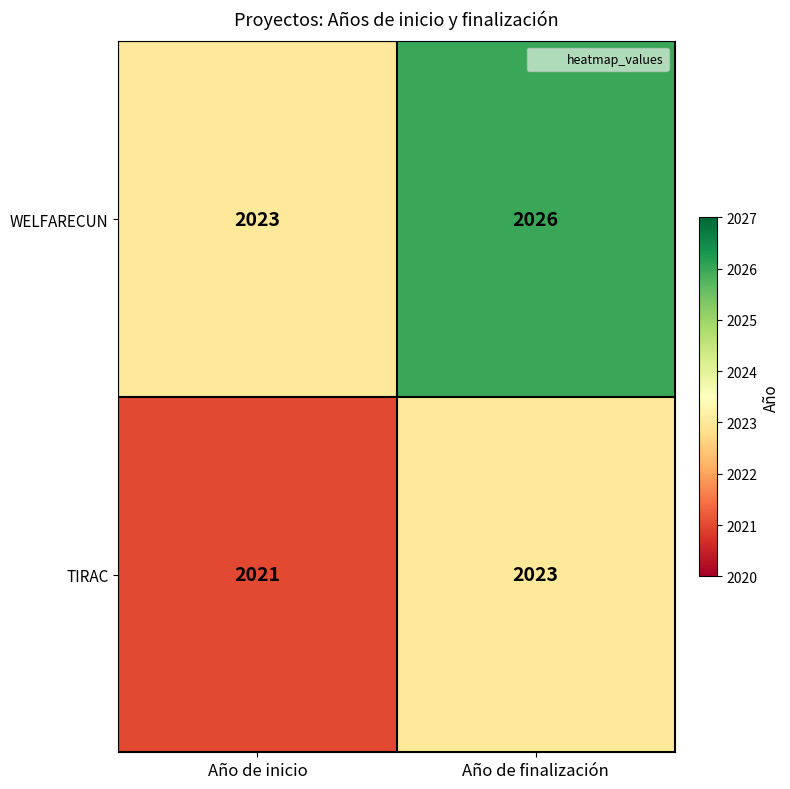

How many series are shown in this chart?

2